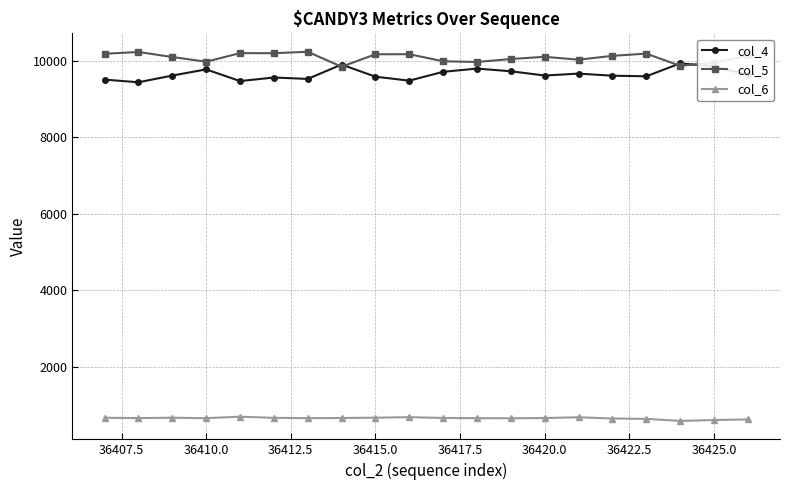

What is the value of the col_6 point at the 15th from the left?

683